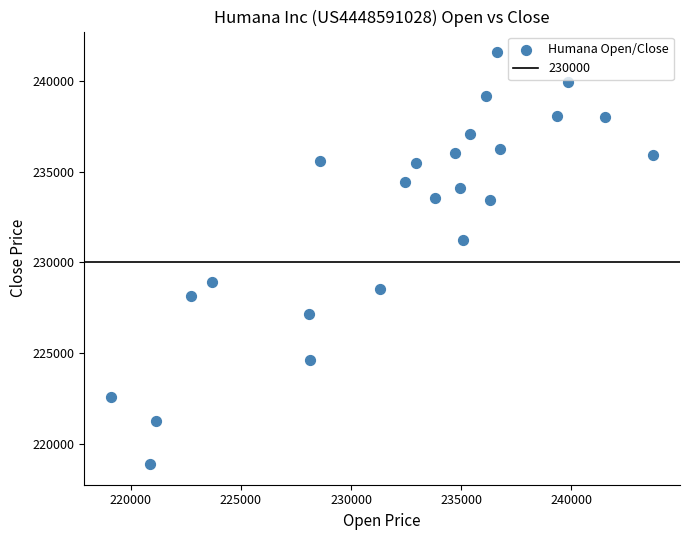

What is the range of Y values (max minus min)?

22729